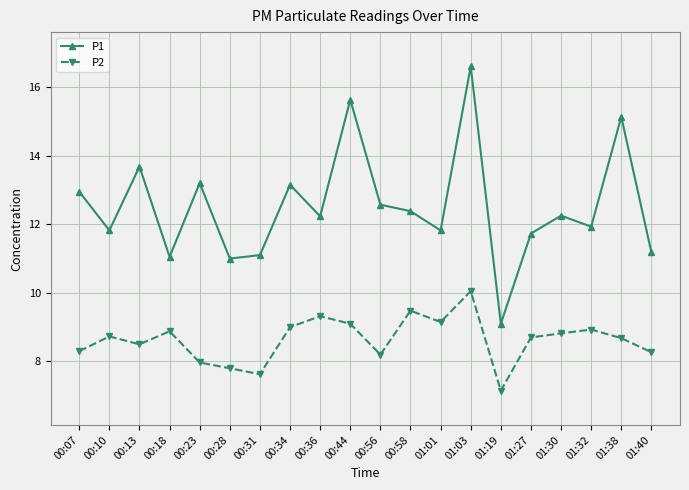

List the series in order of their peak value, highest first.

P1, P2